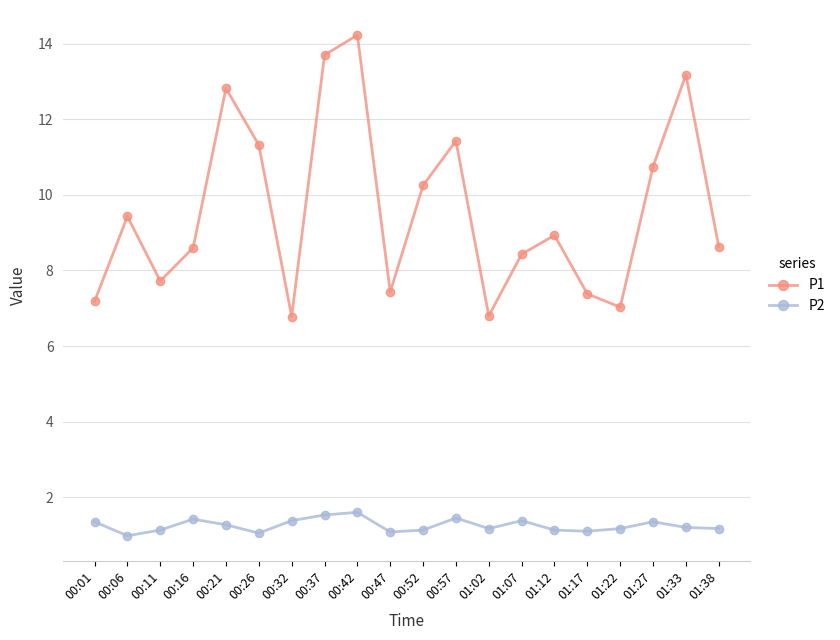

Where is the first local minimum for P1?

00:11